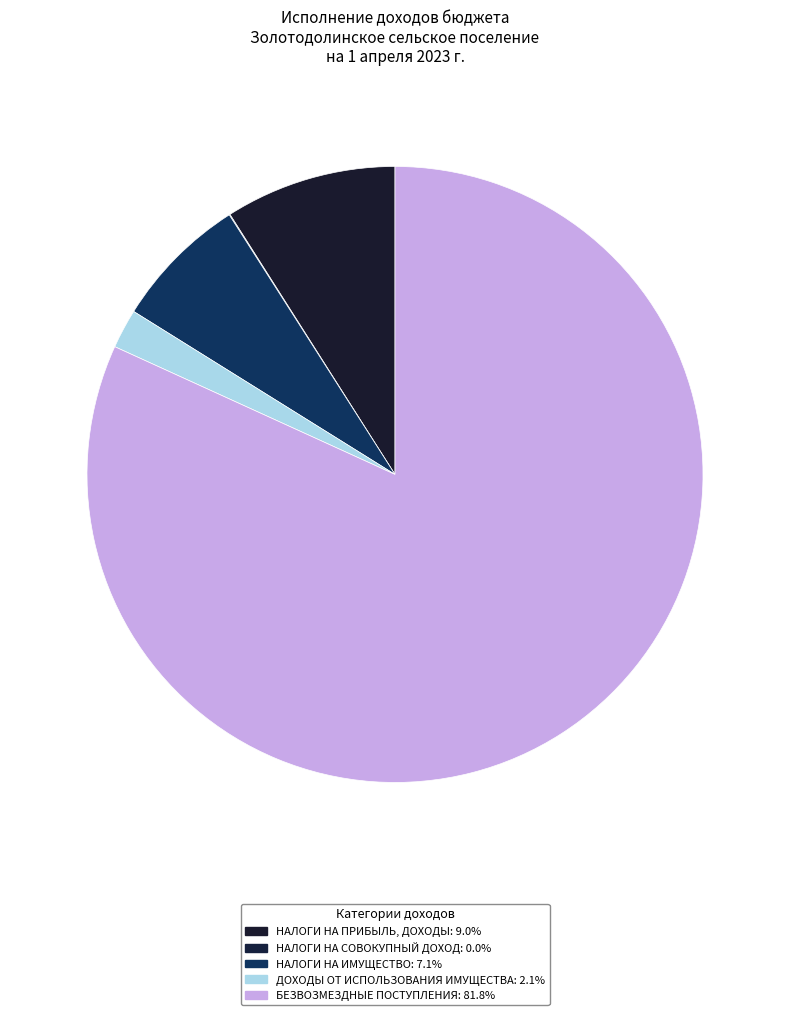

To the nearest percent, what is the difference between the largest and smallest slice percentages?

82%